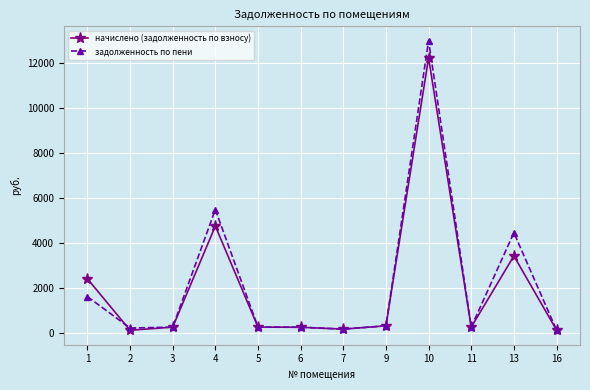

What is the difference between the maximum and minimum values in the задолженность по пени series?

12841.7